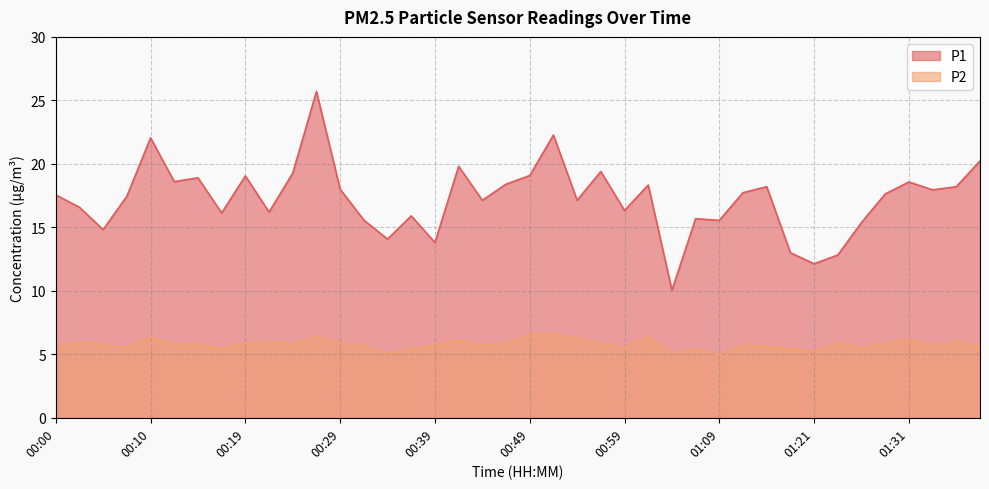

What is the value of the P1 point at the 14th from the left?

15.6